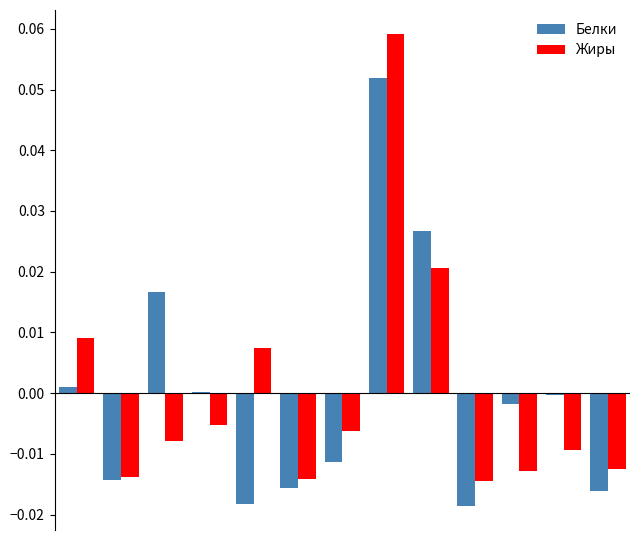

Reading right to left, transcribe all the data shown in this chart.

Белки: -0.0	-0.0	-0.0	-0.0	0.0	0.1	-0.0	-0.0	-0.0	0.0	0.0	-0.0	0.0
Жиры: -0.0	-0.0	-0.0	-0.0	0.0	0.1	-0.0	-0.0	0.0	-0.0	-0.0	-0.0	0.0